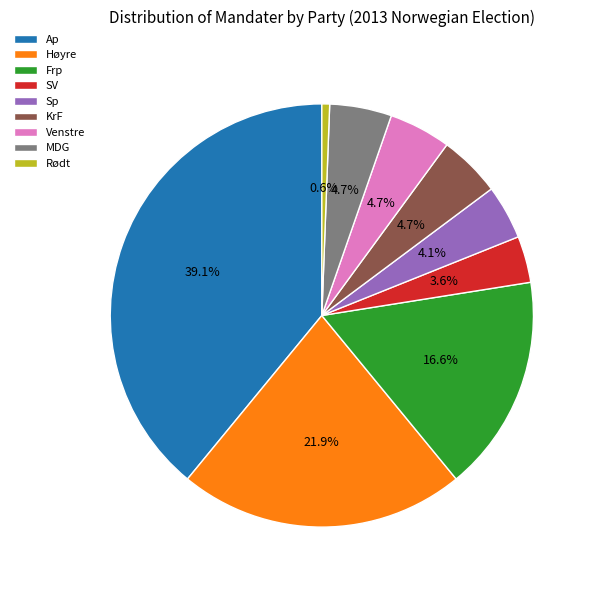

To the nearest percent, what portion does Rødt represent?

1%